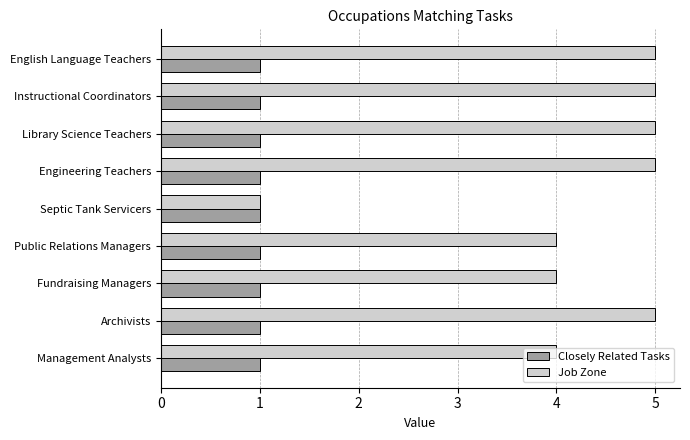

Which series has the largest total across all categories?

Job Zone